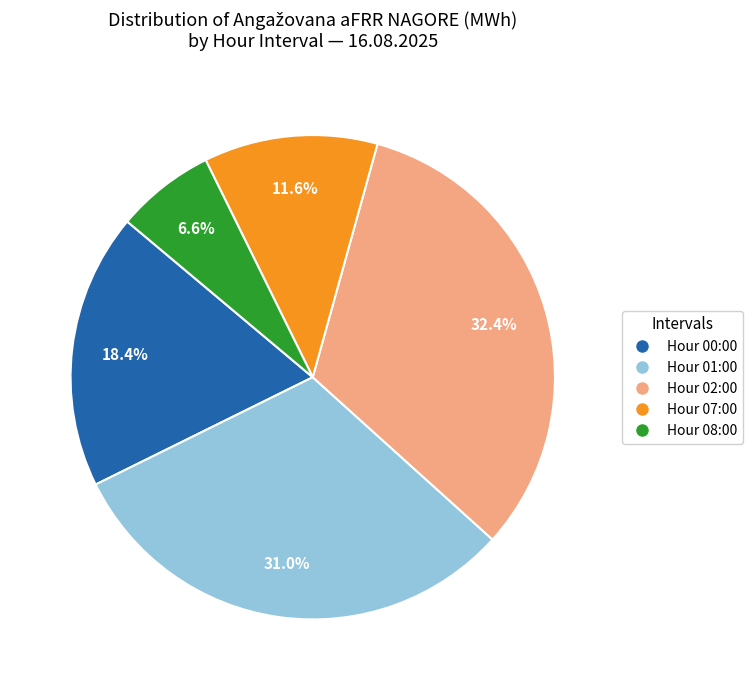

Which has a higher value, Hour 00:00 or Hour 01:00?

Hour 01:00